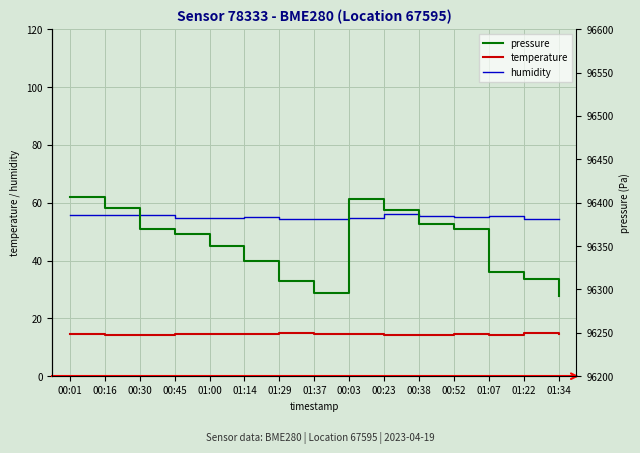

Which series has the largest total across all categories?

pressure